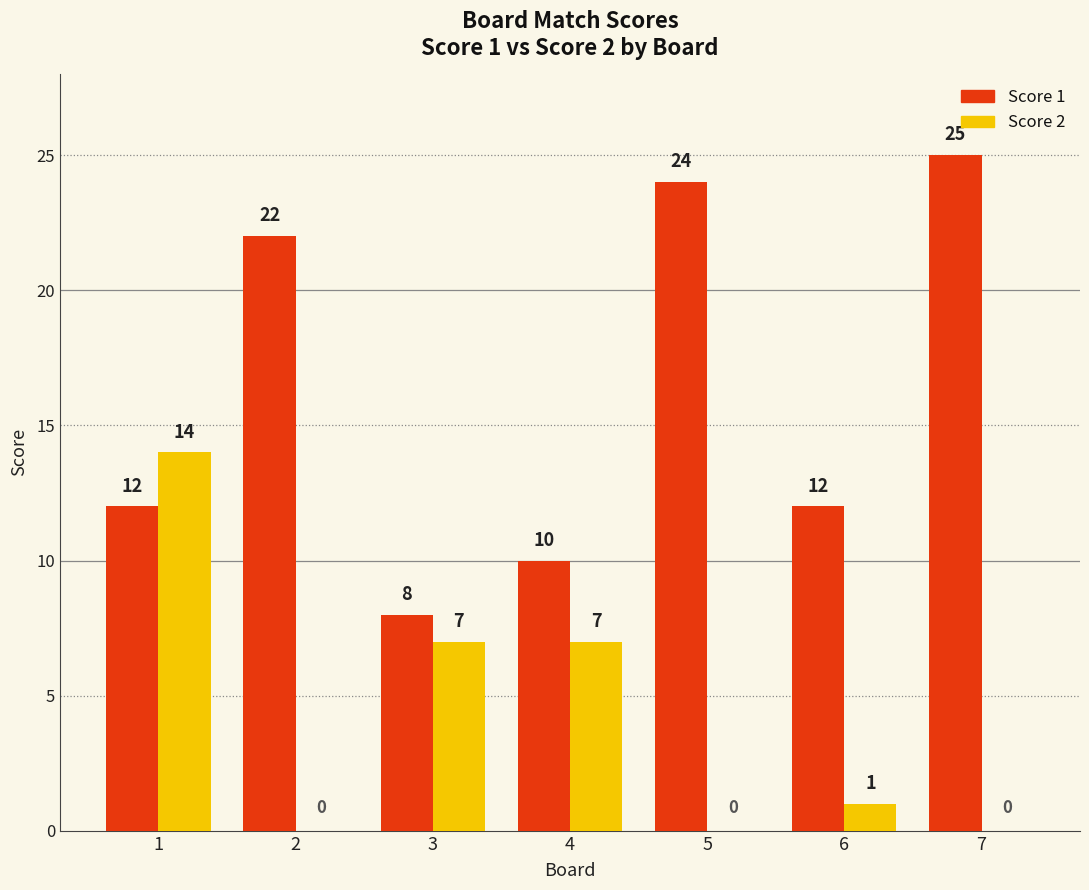

What are all the series names shown in the legend?

Score 1, Score 2